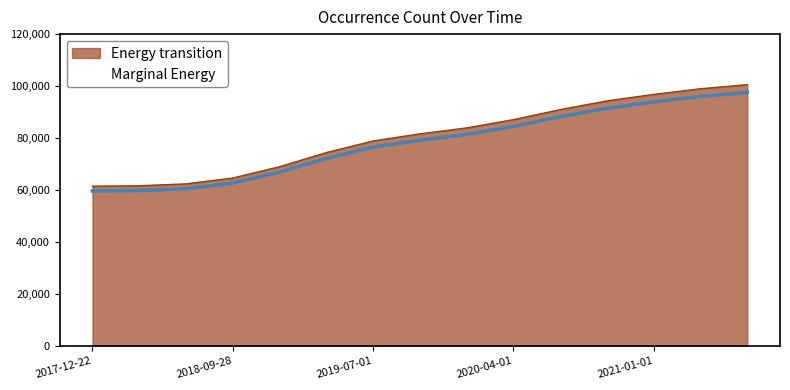

What is the maximum value for Energy transition?

100541.0